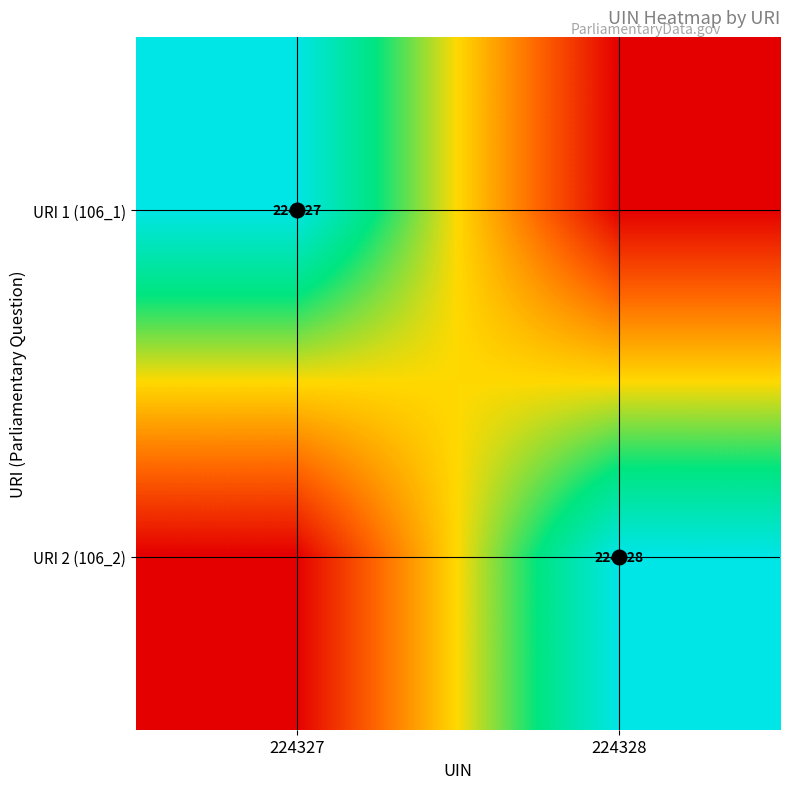

Is it true that URI 1 (106_1) equals 224327 at 224327?

True